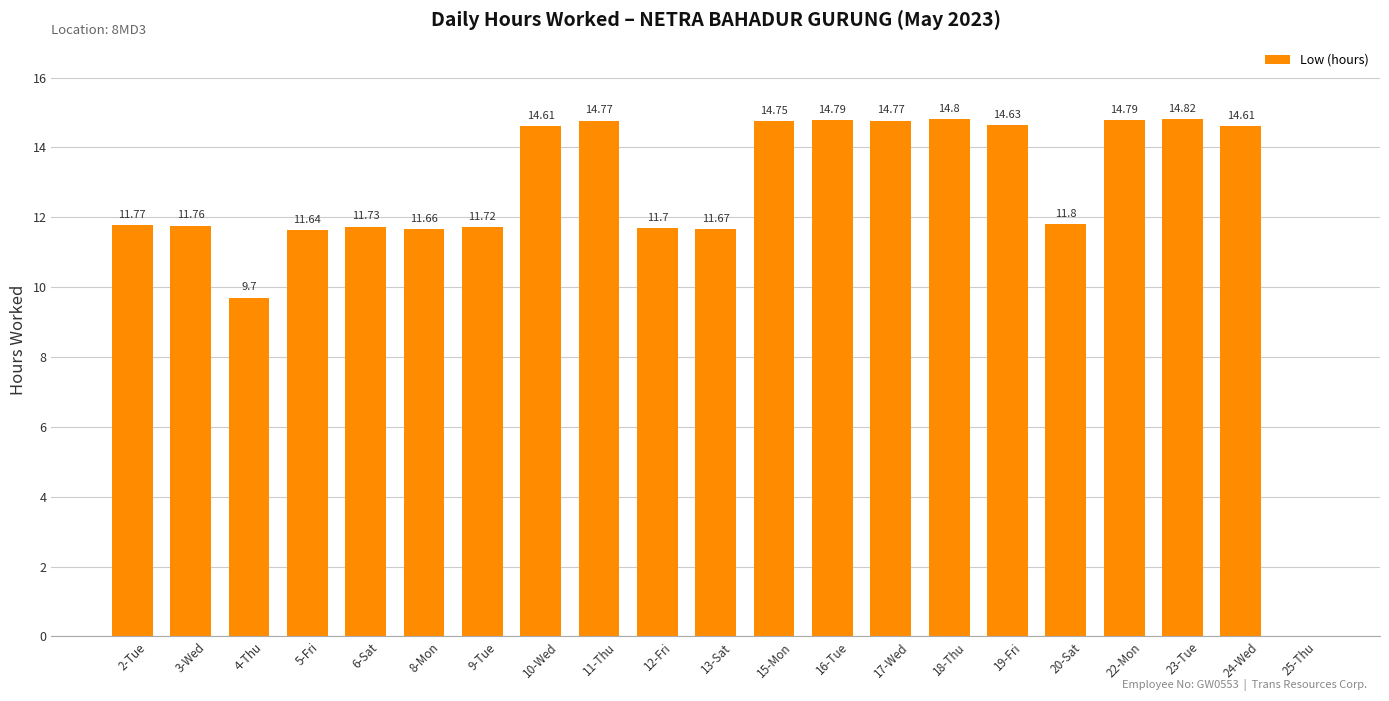

What is the ratio of the value at 12-Fri to the value at 10-Wed?

0.8